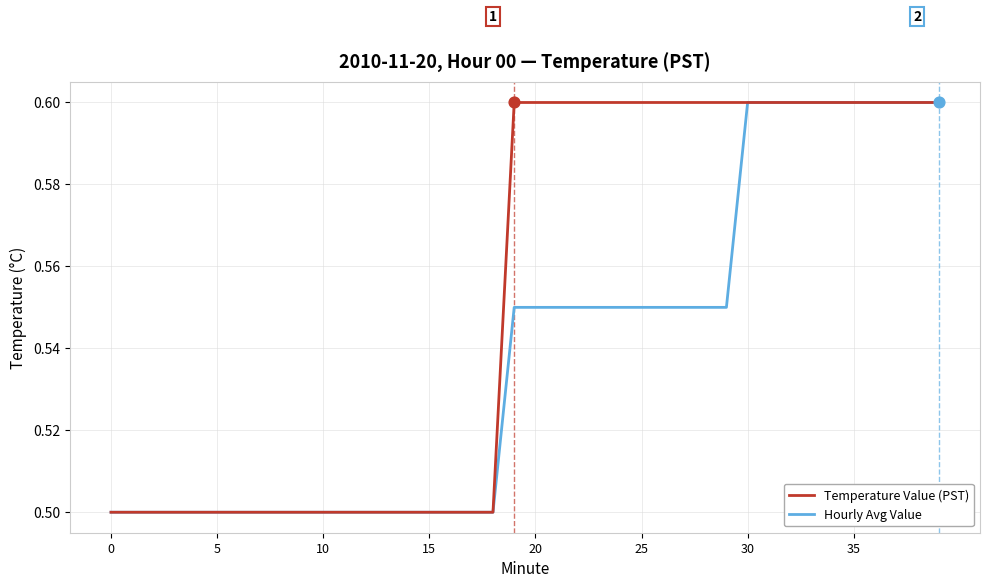

List the series in order of their overall mean, lowest first.

Hourly Avg Value, Temperature Value (PST)